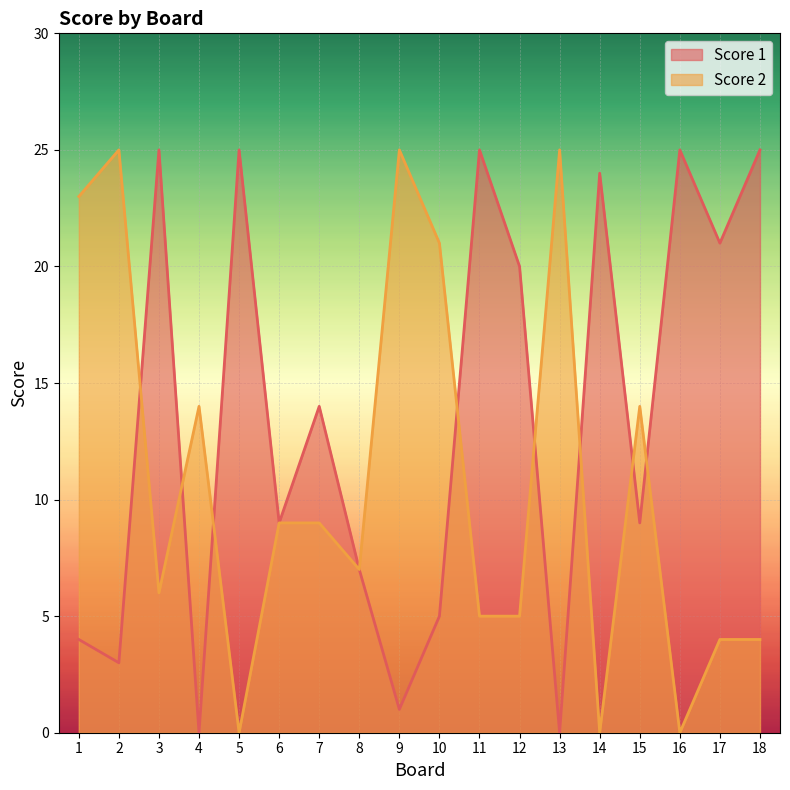

Reading left to right, transcribe all the data shown in this chart.

Score 1: 1=4	2=3	3=25	4=0	5=25	6=9	7=14	8=7	9=1	10=5	11=25	12=20	13=0	14=24	15=9	16=25	17=21	18=25
Score 2: 1=23	2=25	3=6	4=14	5=0	6=9	7=9	8=7	9=25	10=21	11=5	12=5	13=25	14=0	15=14	16=0	17=4	18=4